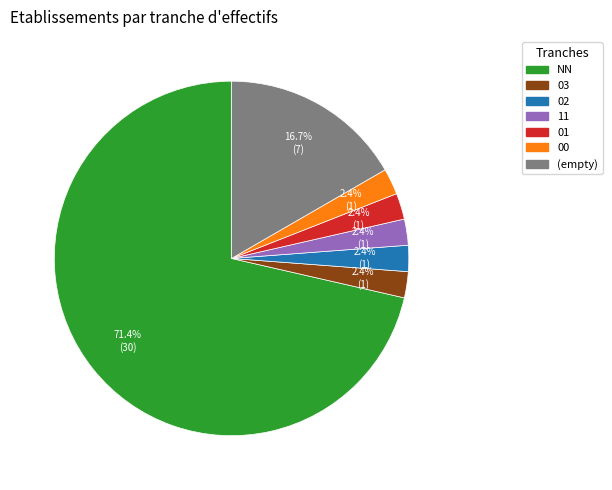

Is there any slice that represents more than half of the pie?

Yes